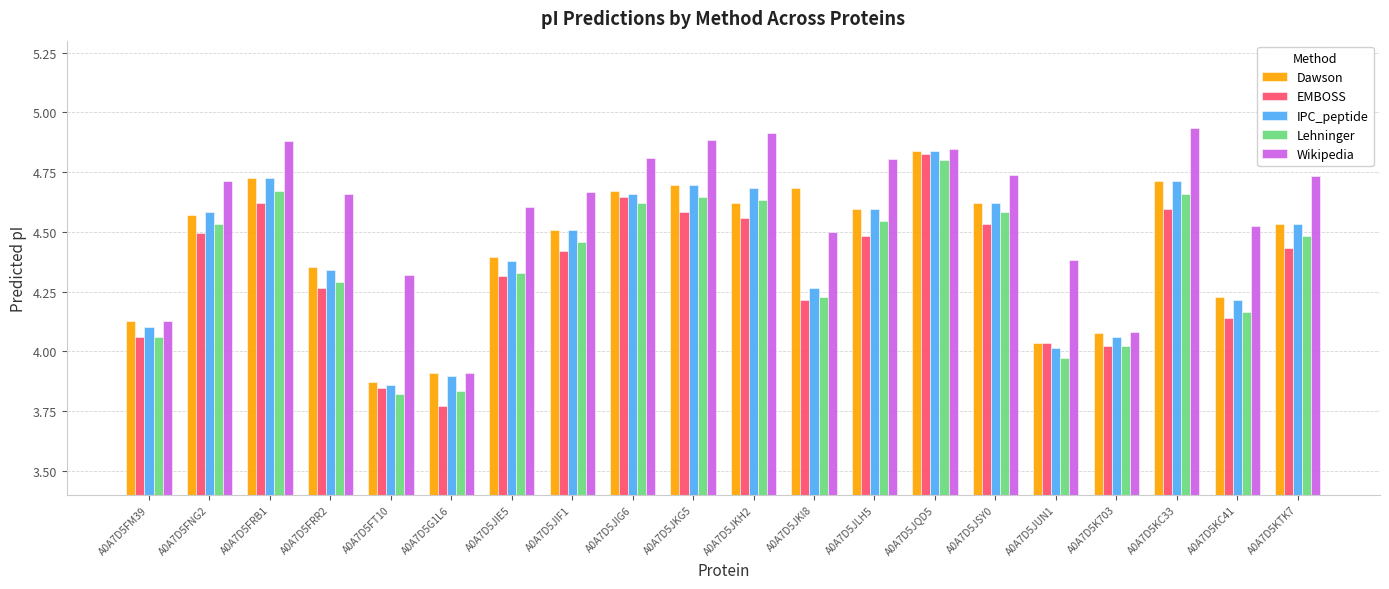

Which category has the lowest value across all series?

A0A7D5G1L6